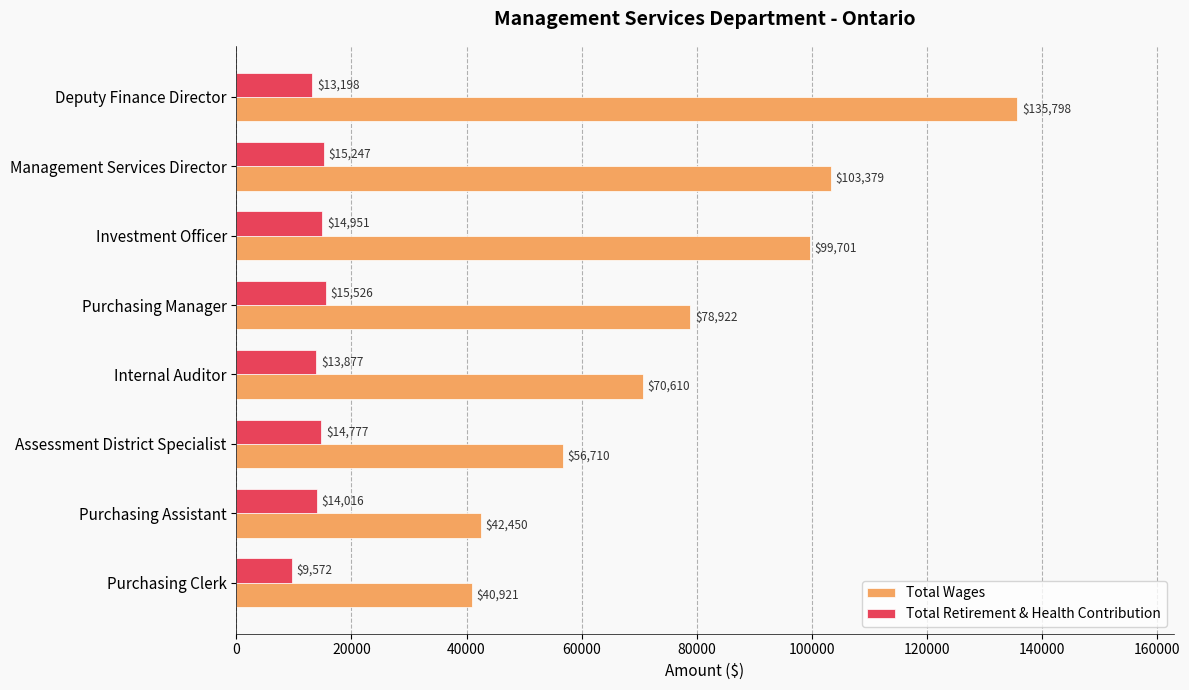

At which label is Total Wages closest to 88359?

Purchasing Manager